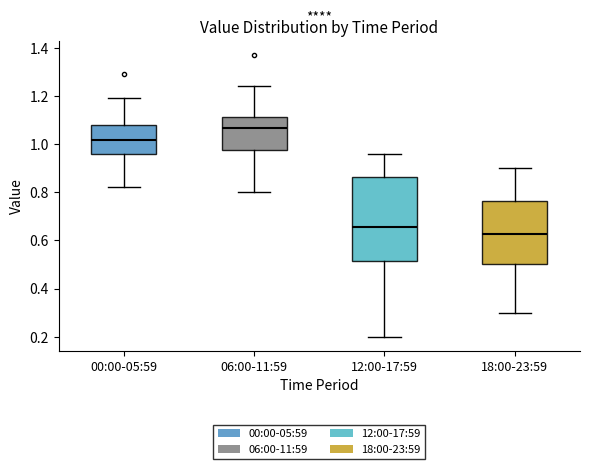

Which box has the lowest median line?

18:00-23:59